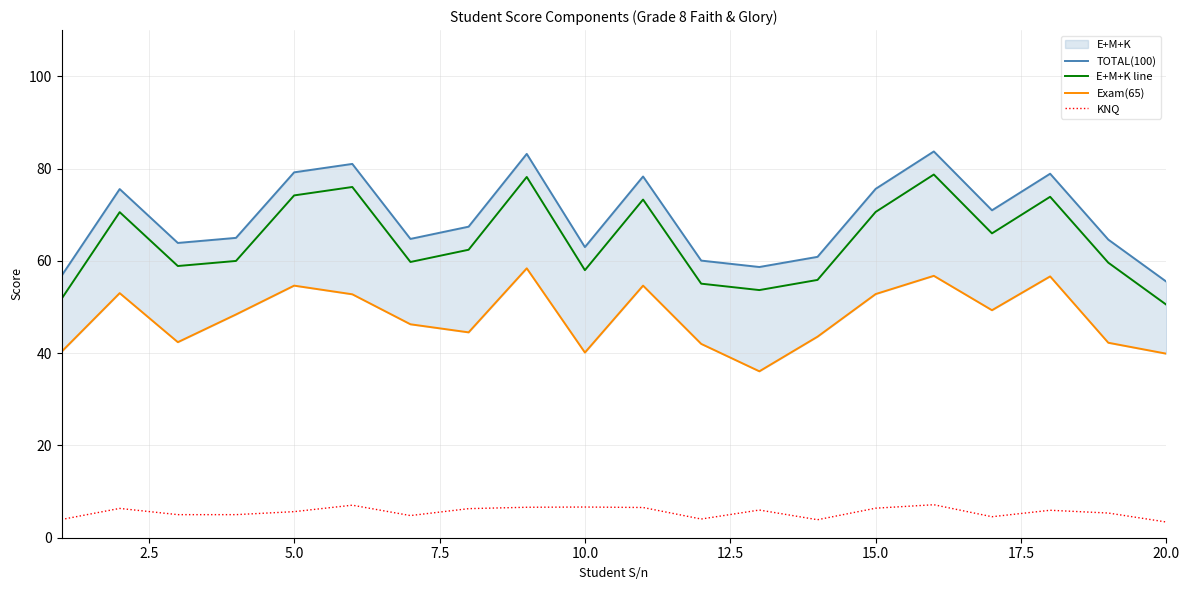

What is the maximum value for E+M+K line?

78.7